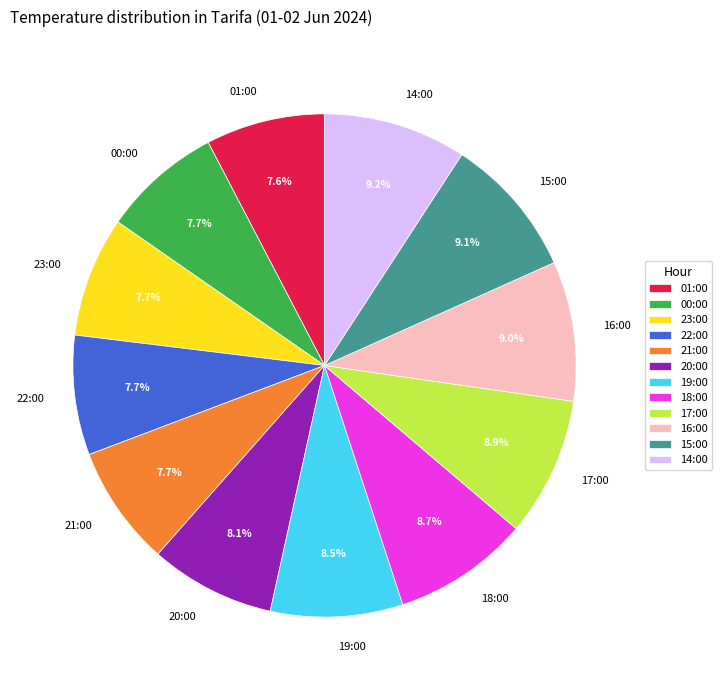

To the nearest percent, what is the average slice percentage?

8%